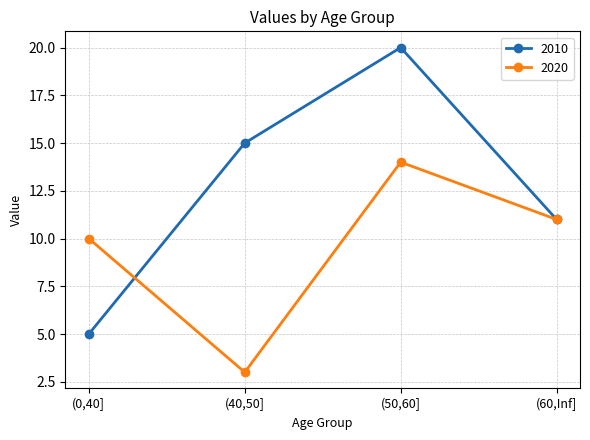

Rank the series by their average value, from highest to lowest.

2010, 2020